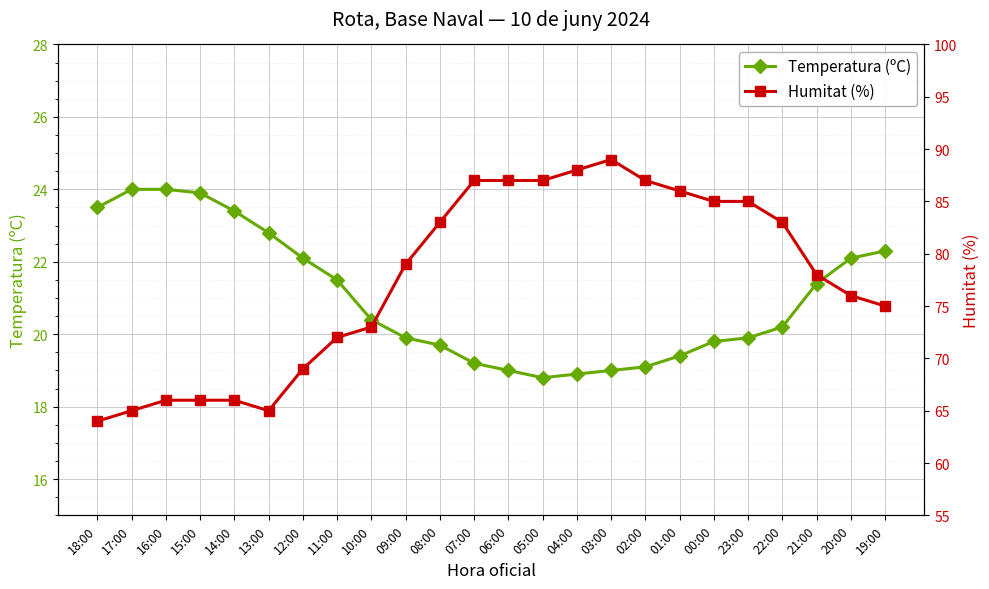

Is it true that Temperatura (ºC) equals 19.0 at 06:00?

True